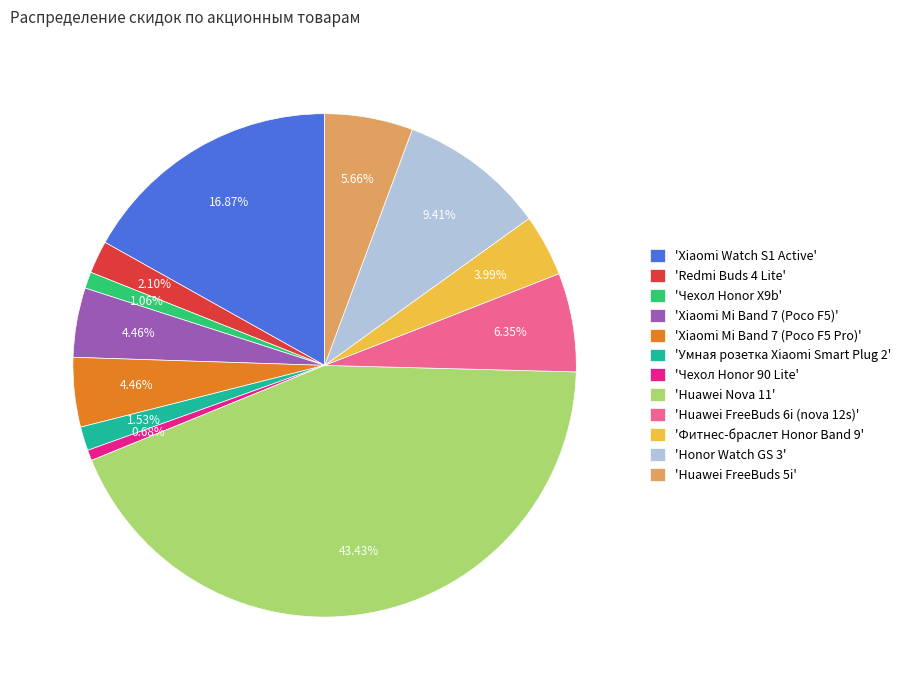

Which slice is the largest?

'Huawei Nova 11'